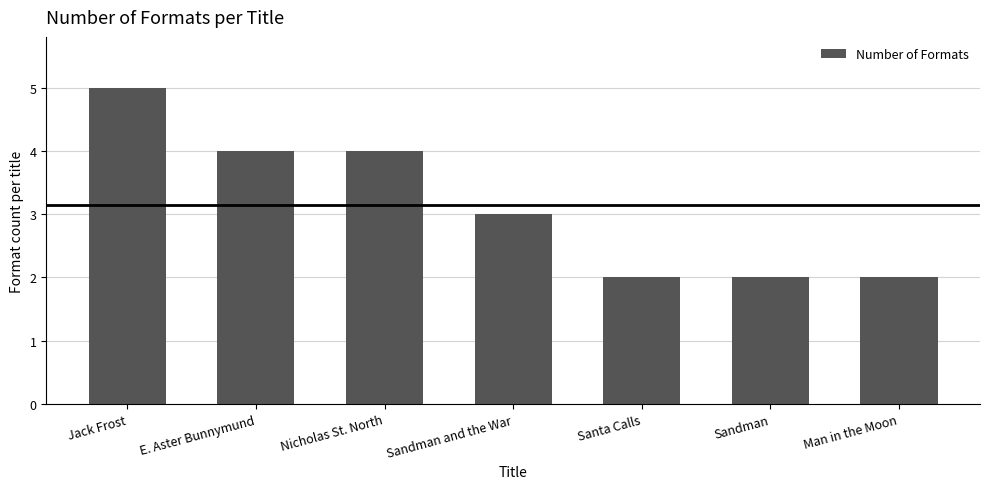

Reading left to right, list all the values displayed in this chart.

5	4	4	3	2	2	2